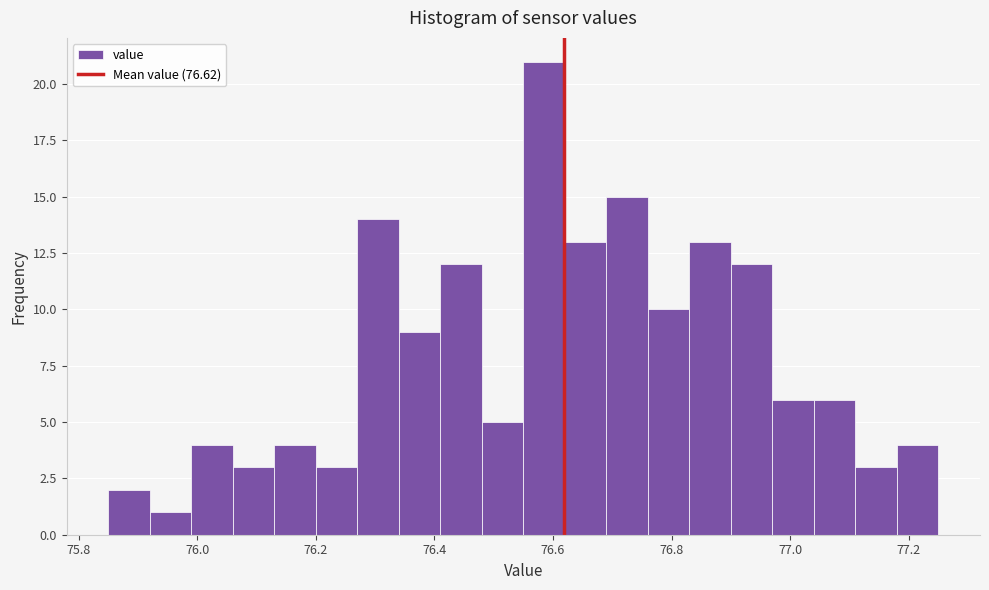

Read against the x-axis, roughly where is the centre of the tallest bar?

76.58